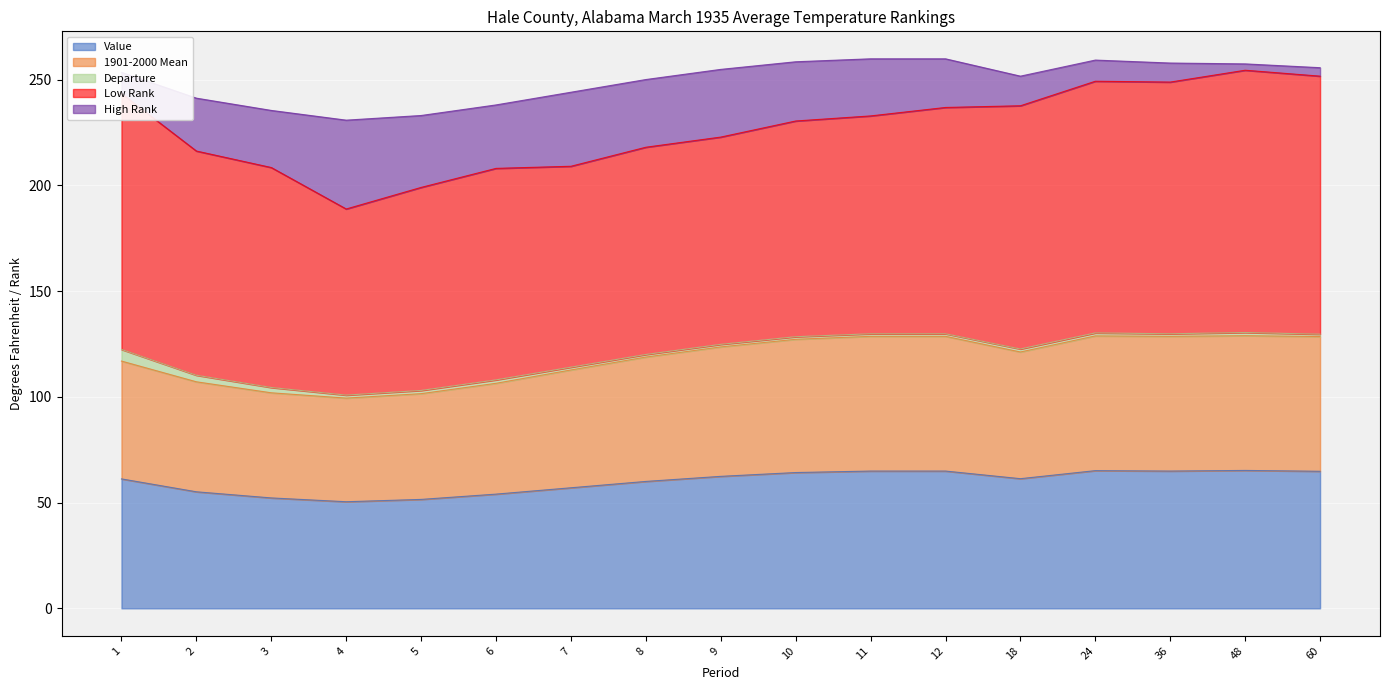

What is the highest value of the Low Rank series?

124.0